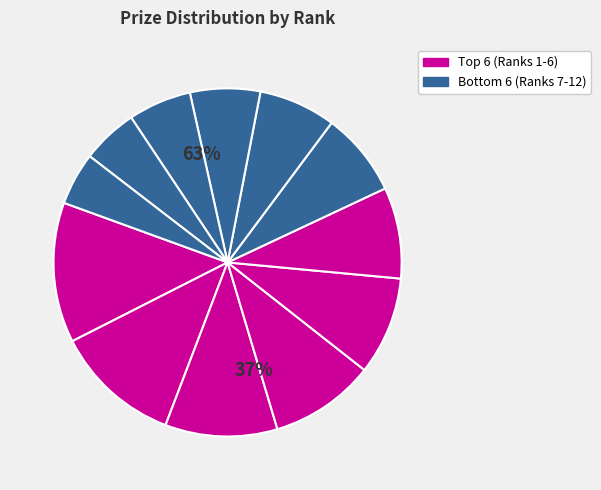

What percentage do Rank 9 and Rank 11 together represent?

11.7%